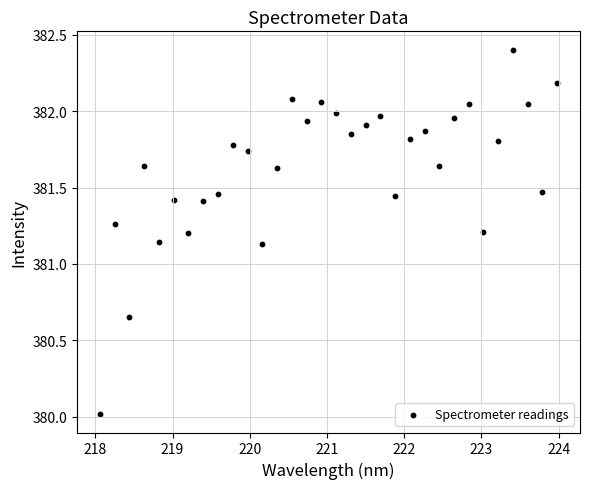

What is the range of X values (max minus min)?

5.9